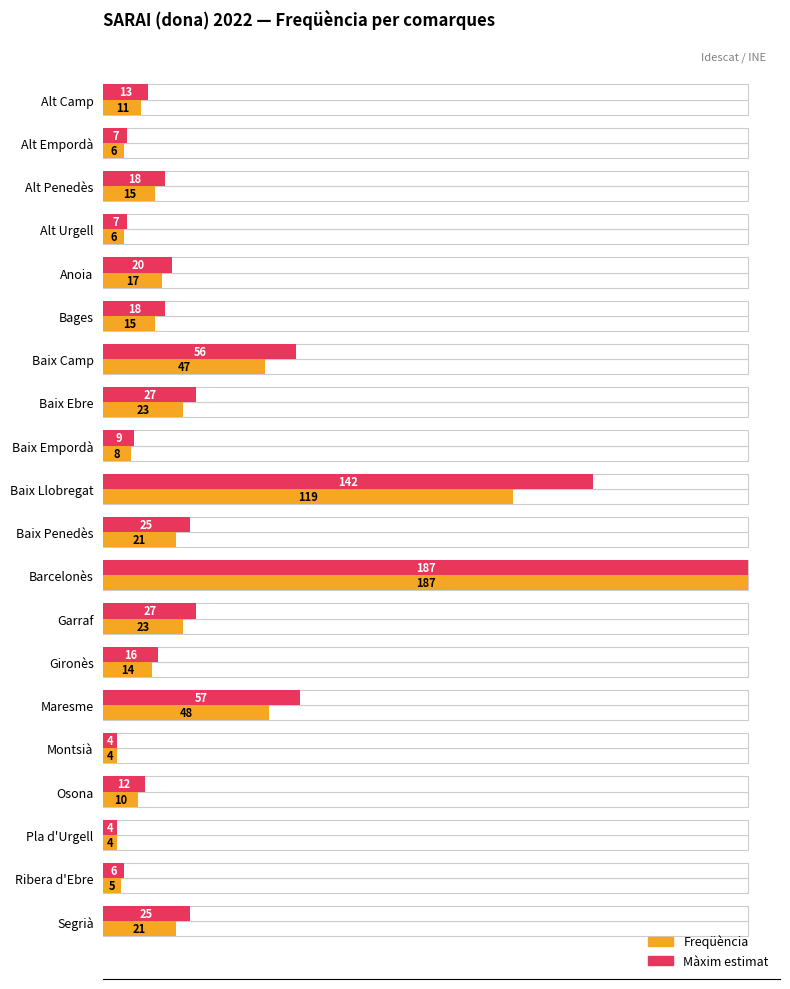

What is the average value of the Freqüència series?

30